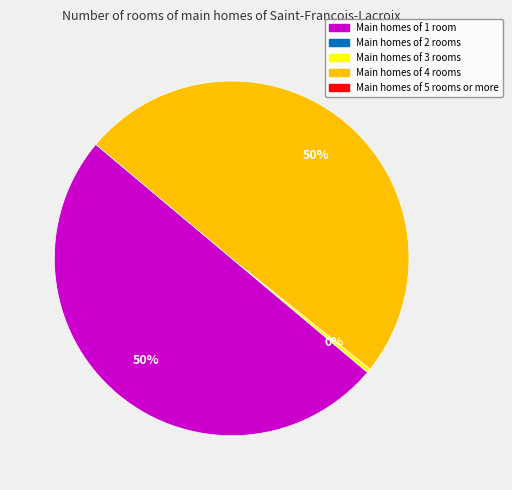

To the nearest percent, what is the average slice percentage?

33%